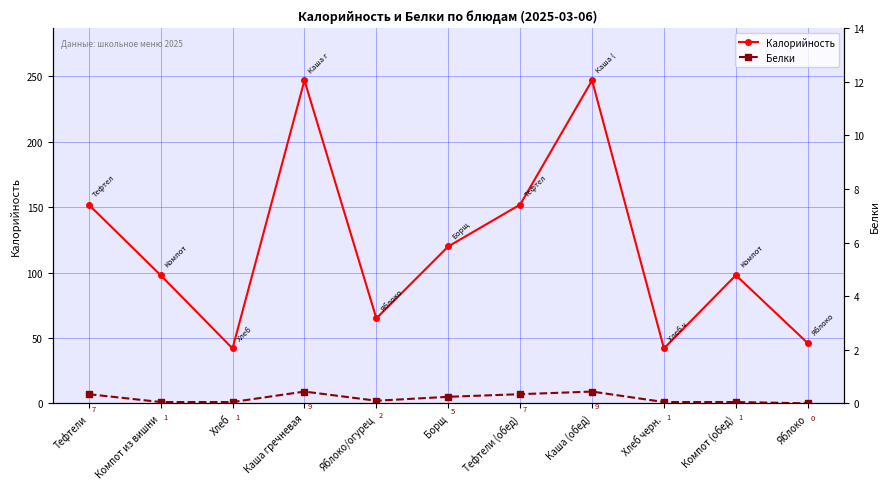

Which series changed the most between Тефтели (обед) and Каша (обед)?

Калорийность